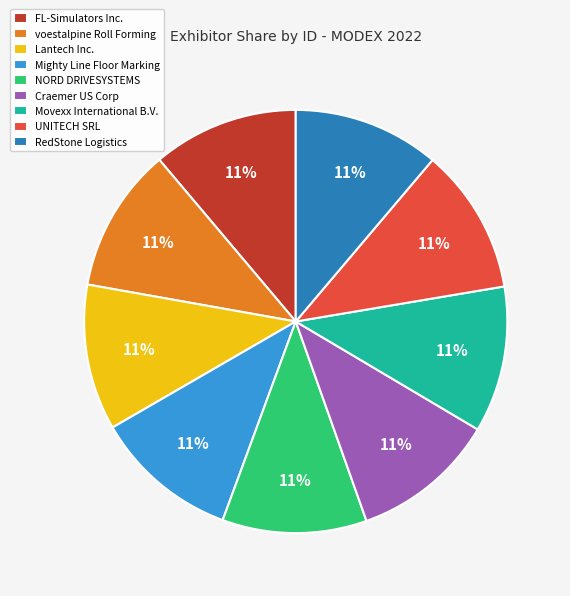

Is there any slice that represents more than half of the pie?

No